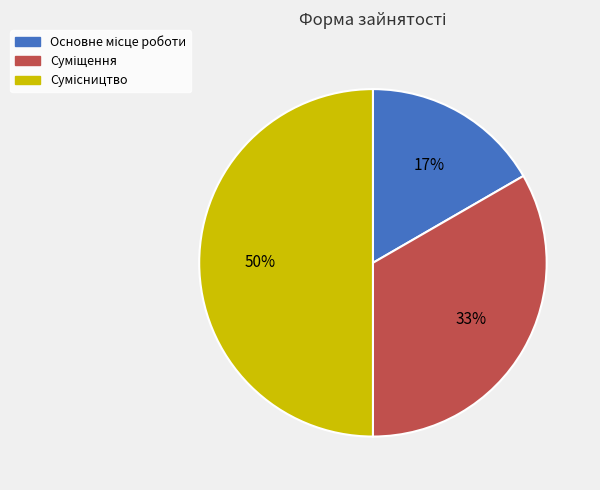

To the nearest percent, what is the average slice percentage?

33%